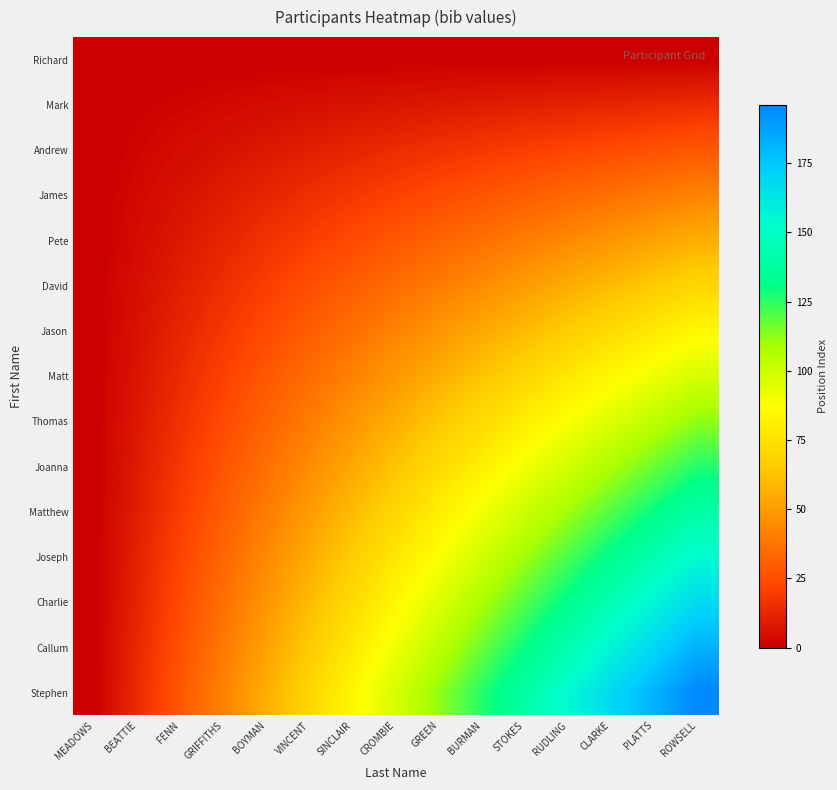

List the series in order of their peak value, highest first.

Stephen, Callum, Charlie, Joseph, Matthew, Joanna, Thomas, Matt, Jason, David, Pete, James, Andrew, Mark, Richard